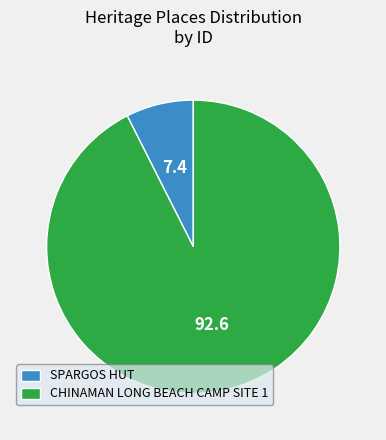

How many segments does this pie chart have?

2